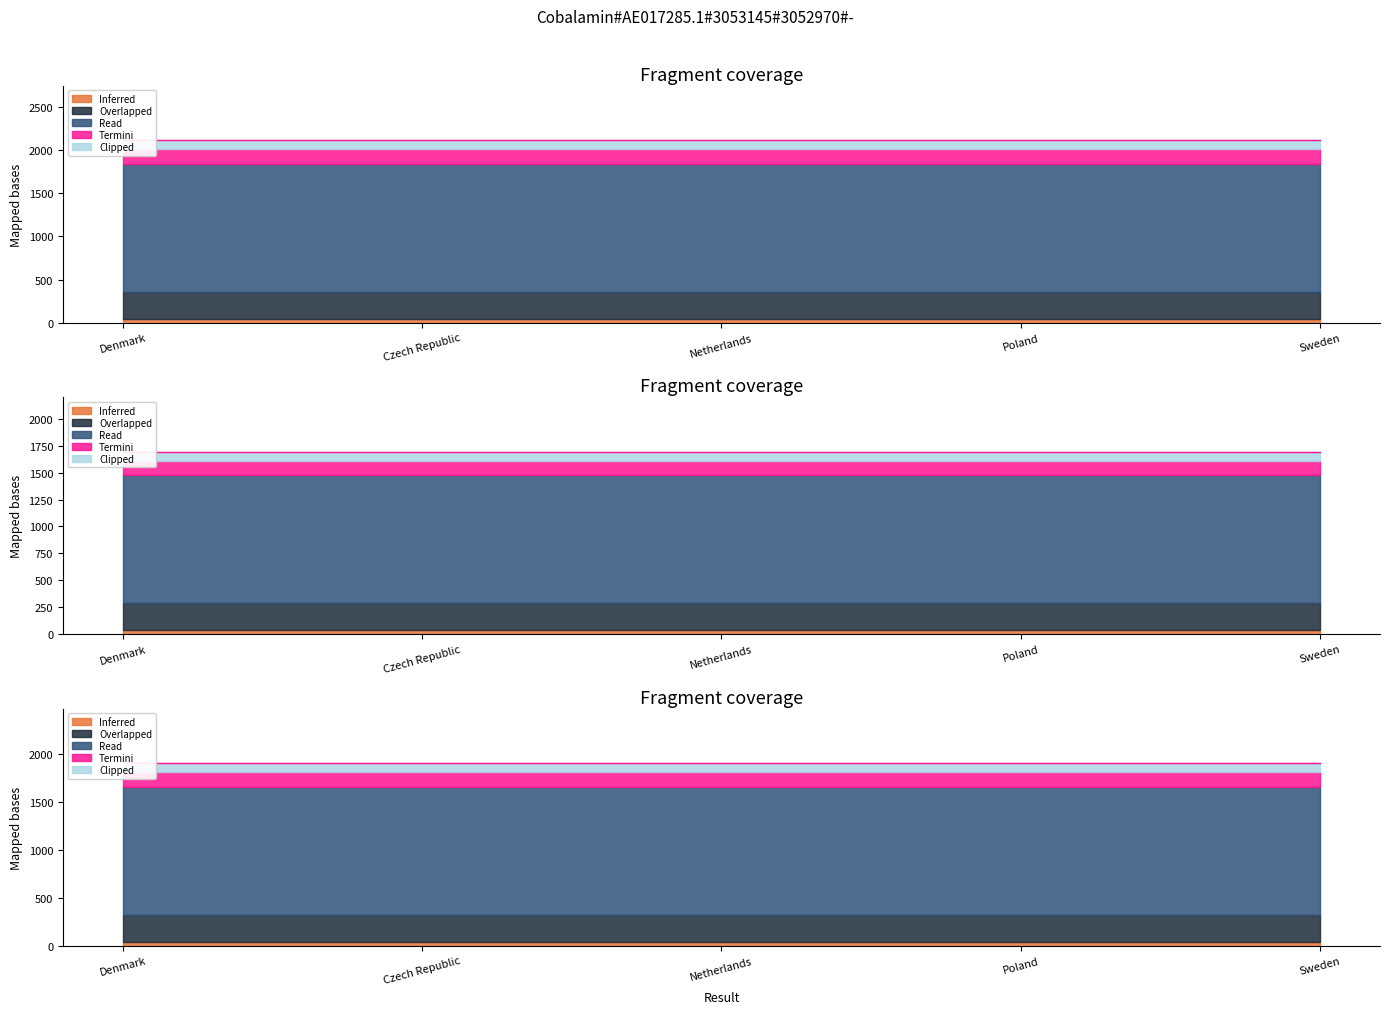

How many values are between 2117 and 2118?

5